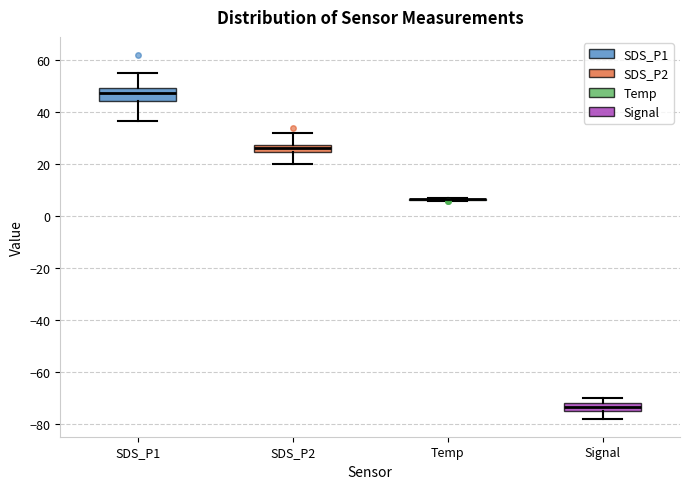

Reading left to right, transcribe this box plot: for each box, give where its median line is, the range the box spans, and where its two whiskers end, as read against the y-axis. The values are not printed on the chart, so give them approximately, as read against the axis.

SDS_P1: median 46, box 44 to 50, whiskers 36 to 54
SDS_P2: median 26, box 24 to 28, whiskers 20 to 32
Temp: box collapsed to a line at 6, whiskers 6 to 6
Signal: median -74 (inside the box), box -74 to -72, whiskers -78 to -70